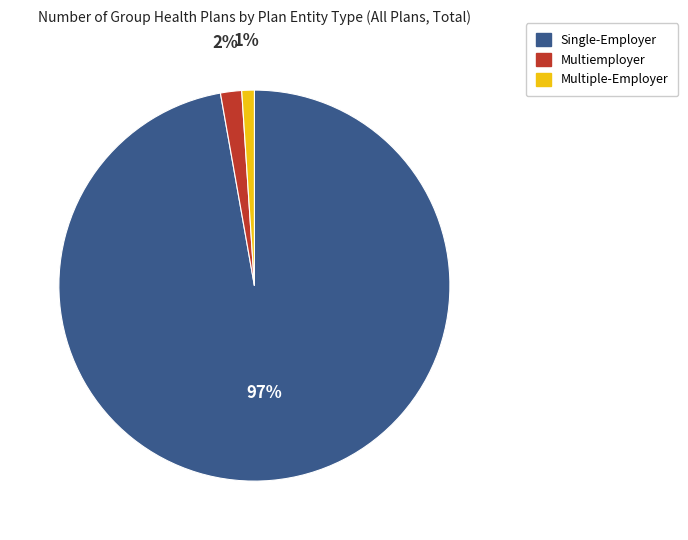

To the nearest percent, what is the difference between the Multiple-Employer and Multiemployer slice percentages?

1%